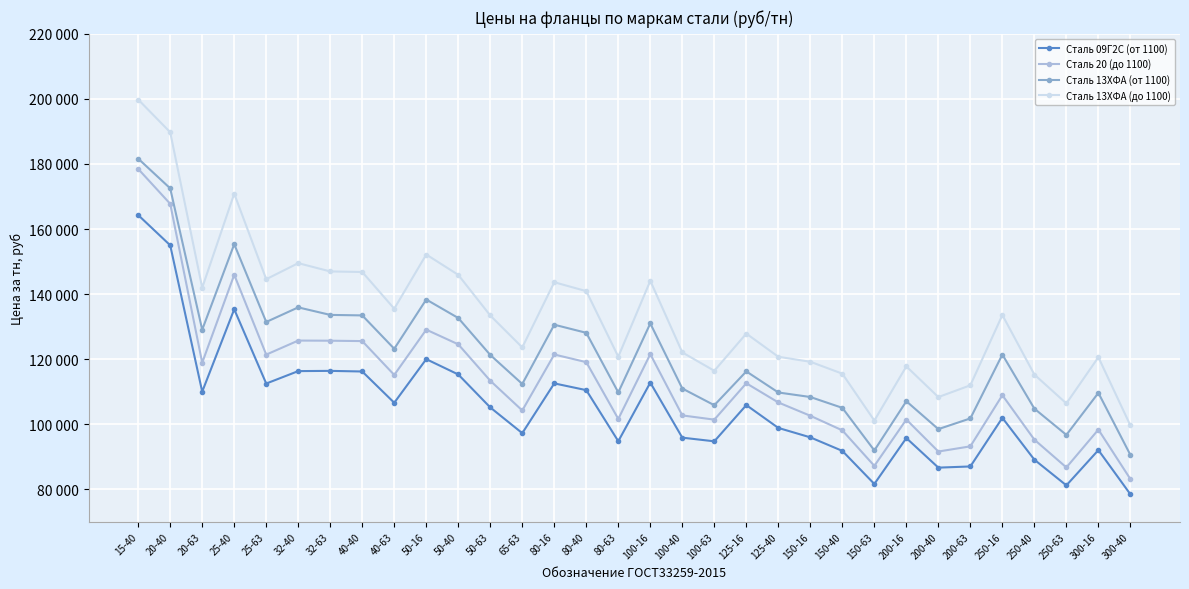

How many data points in Сталь 09Г2С (от 1100) are above 105161?

16